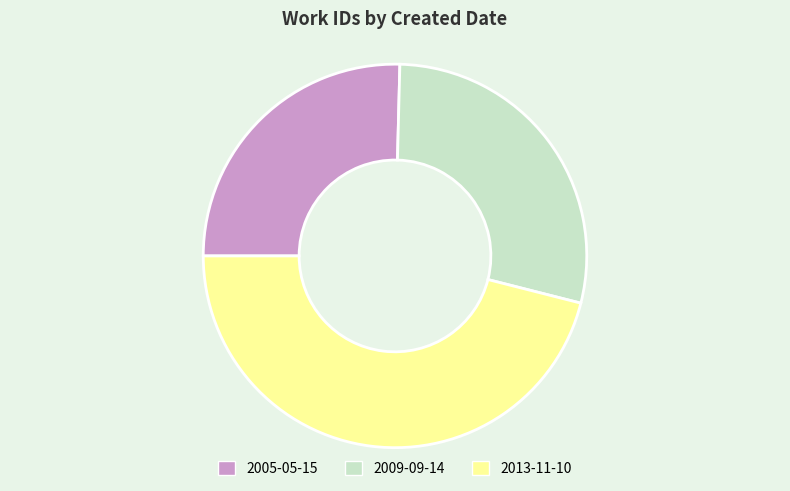

Approximately how many times larger is the value at 2005-05-15 compared to 2009-09-14?

0.9